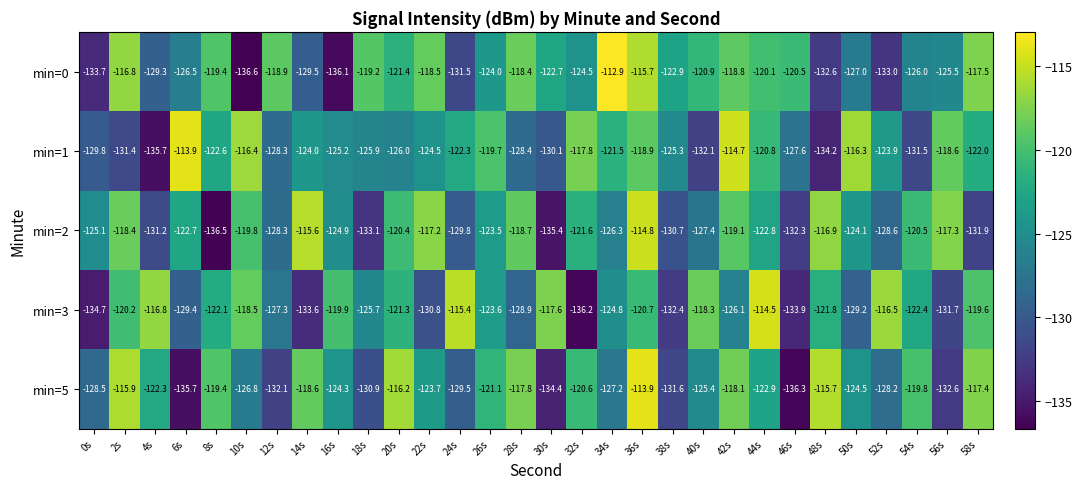

What is the total value across all series at 34s?

-612.7